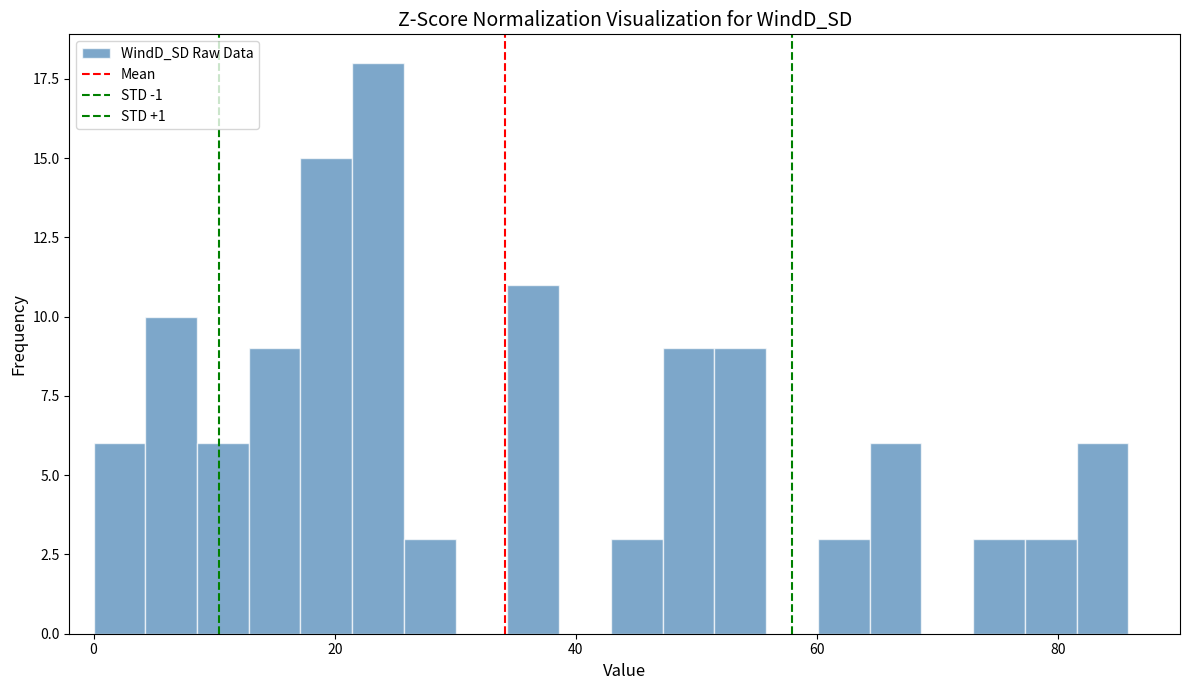

Around what value on the x-axis is the tallest bar? Give the approximate position of its centre, as read against the axis.

24